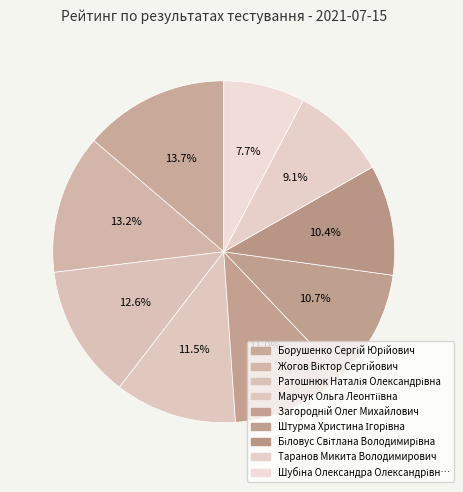

True or false: Ратошнюк Наталія Олександрівна accounts for 13% of the total.

True